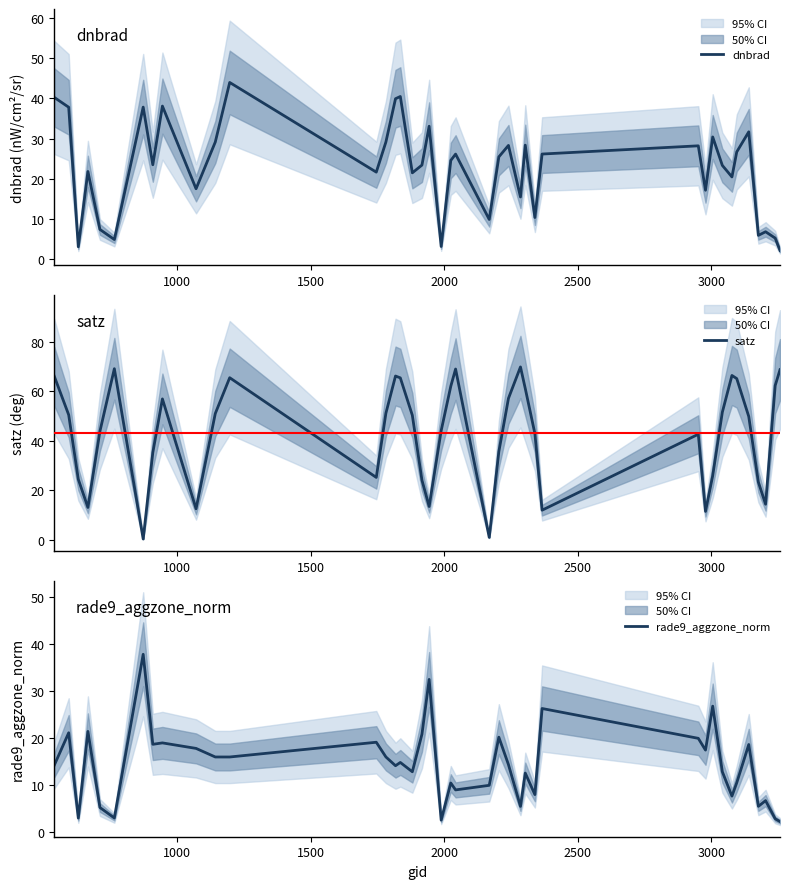

What is the lowest value of the dnbrad series?

2.1